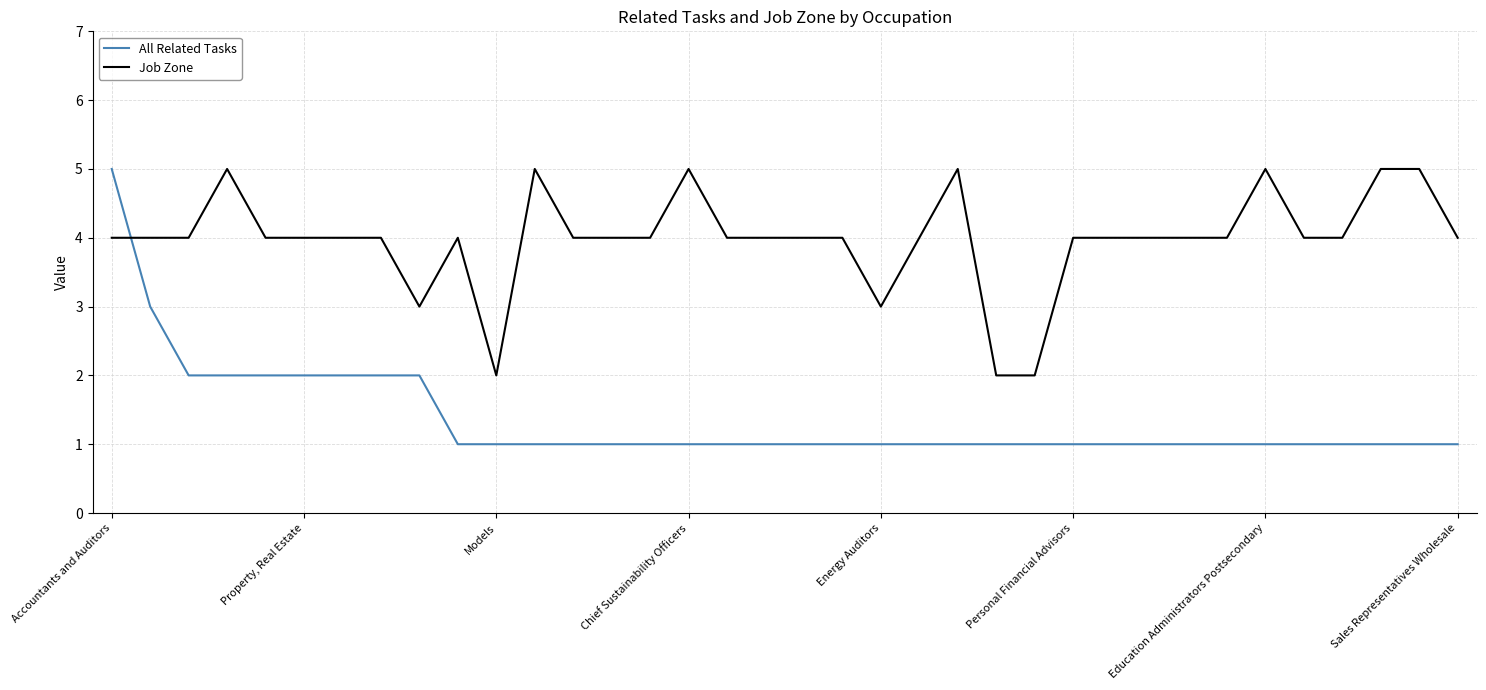

Reading left to right, transcribe all the data shown in this chart.

All Related Tasks: 5	3	2	2	2	2	2	2	2	1	1	1	1	1	1	1	1	1	1	1	1	1	1	1	1	1	1	1	1	1	1	1	1	1	1	1
Job Zone: 4	4	4	5	4	4	4	4	3	4	2	5	4	4	4	5	4	4	4	4	3	4	5	2	2	4	4	4	4	4	5	4	4	5	5	4